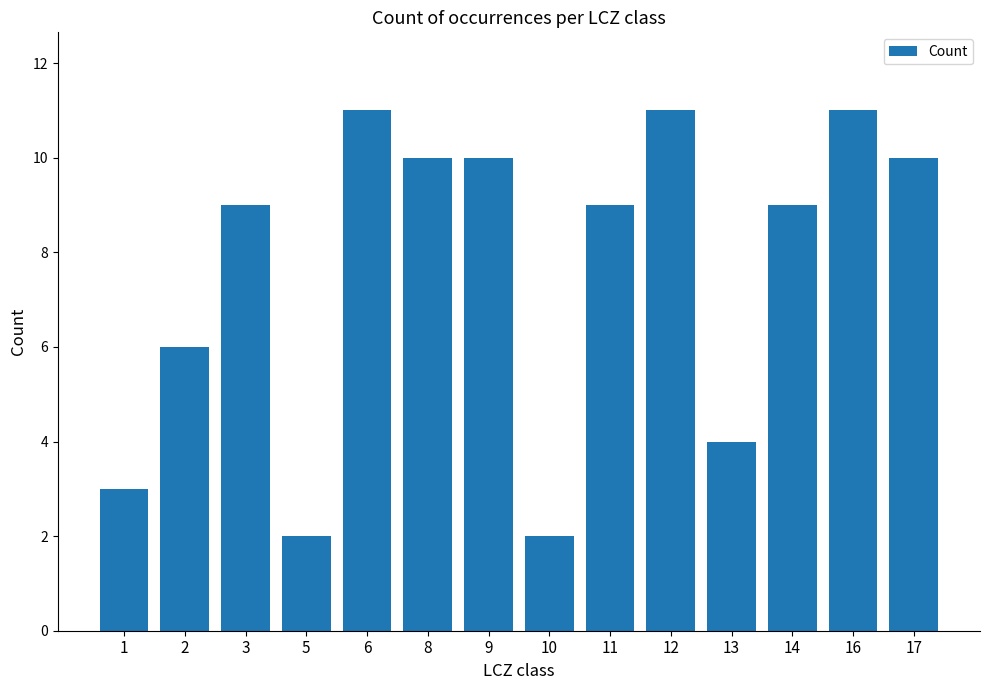

What is the ratio of the value at 3 to the value at 12?

0.8